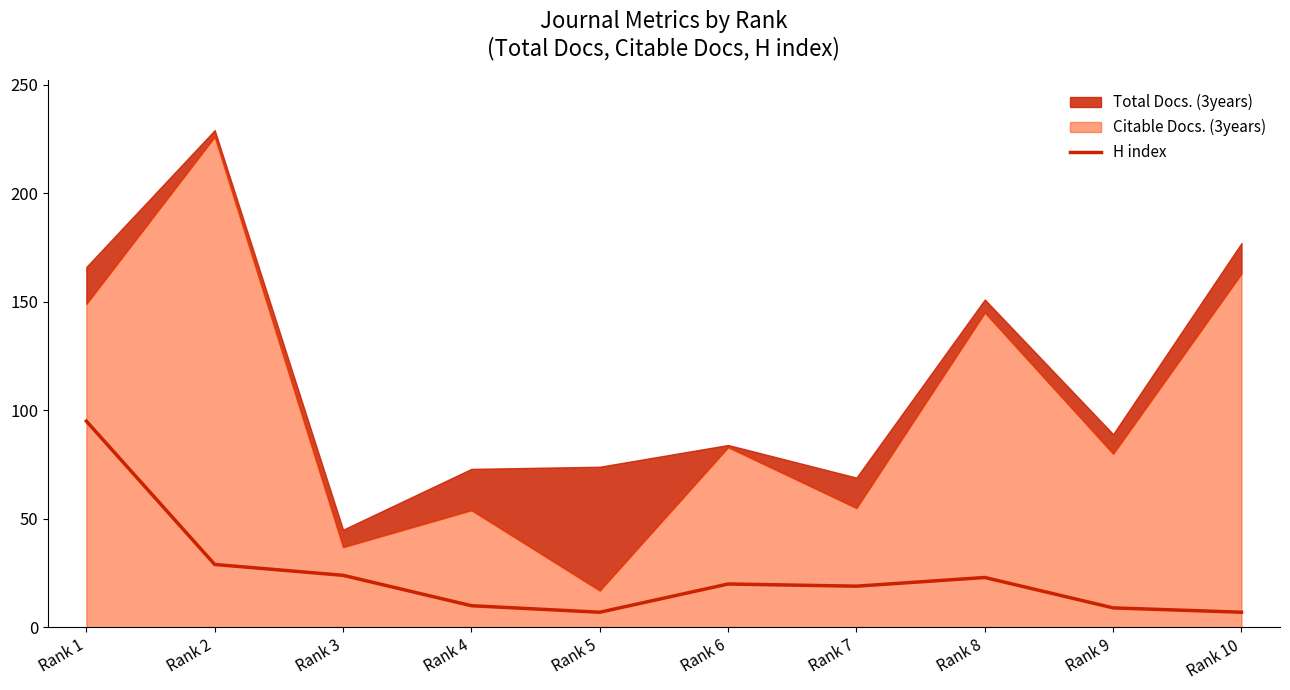

Reading right to left, extract all data points from this chart.

Rank 10=7	Rank 9=9	Rank 8=23	Rank 7=19	Rank 6=20	Rank 5=7	Rank 4=10	Rank 3=24	Rank 2=29	Rank 1=95